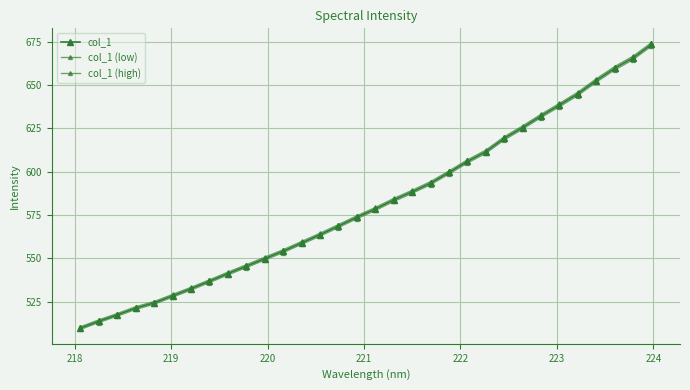

How many lines are shown in the chart?

3